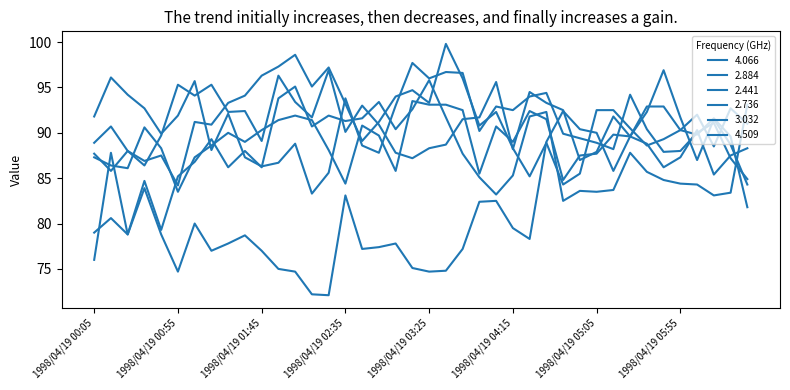

At how many categories does at least one series exceed 95?

15